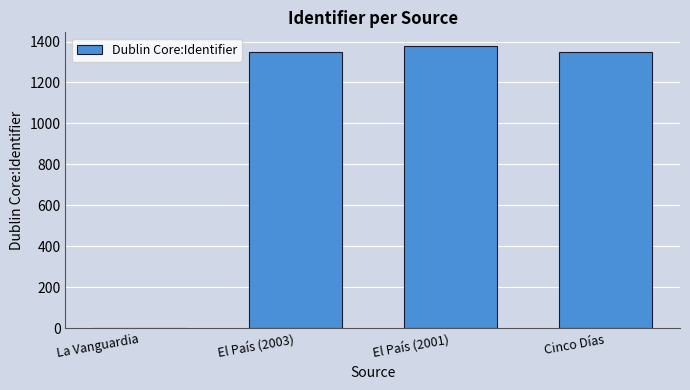

Approximately how many times larger is the value at Cinco Días compared to El País (2001)?

1.0